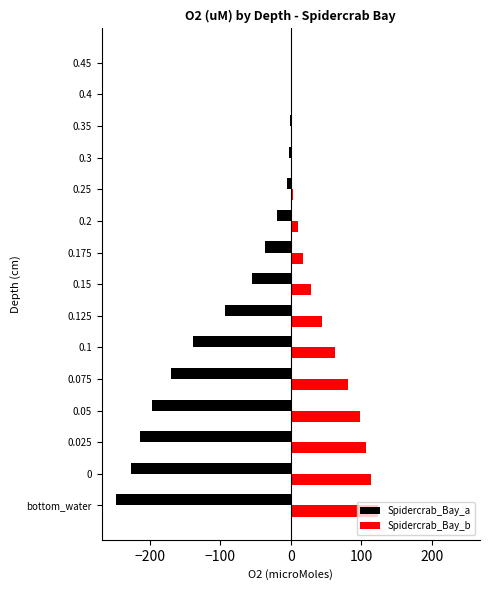

Which series changed the most between 0.125 and 0.4?

Spidercrab_Bay_a